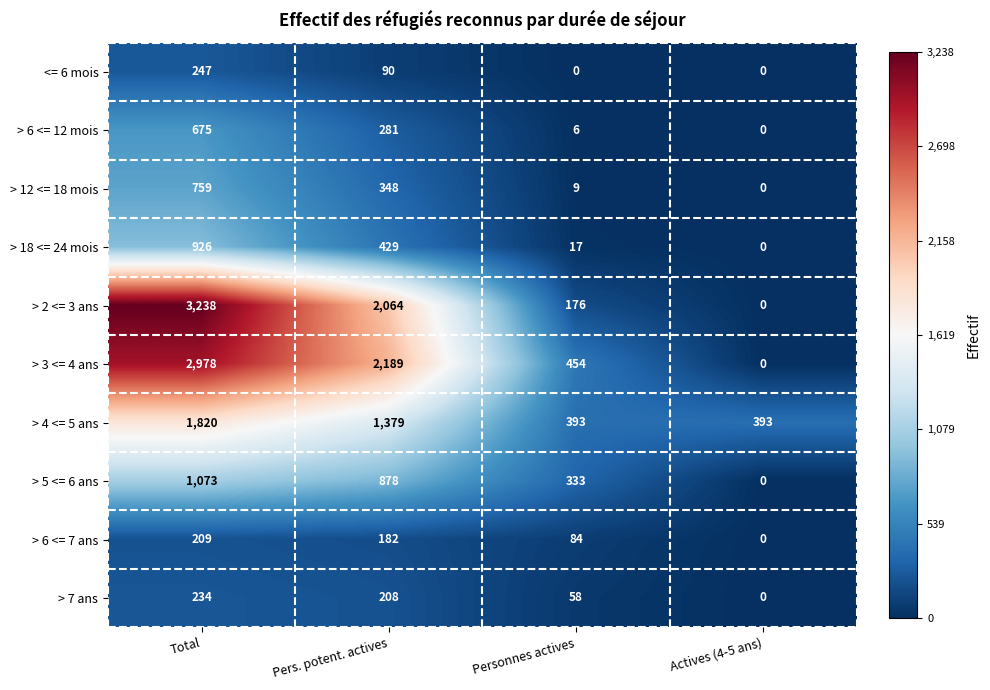

What is the difference between the second highest and second lowest values in the > 4 <= 5 ans series?

986